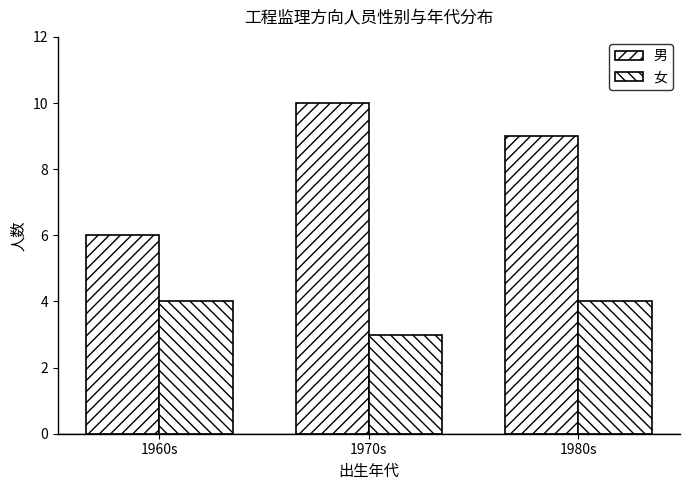

What is the sum of the 女 values at 1970s and 1960s?

7